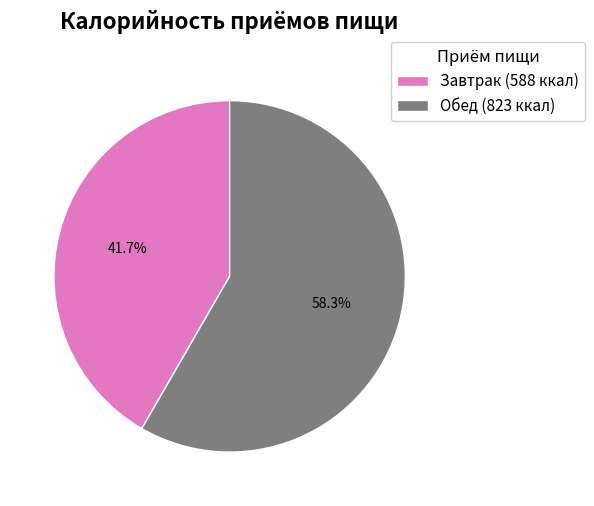

To the nearest percent, what is the average slice percentage?

50%